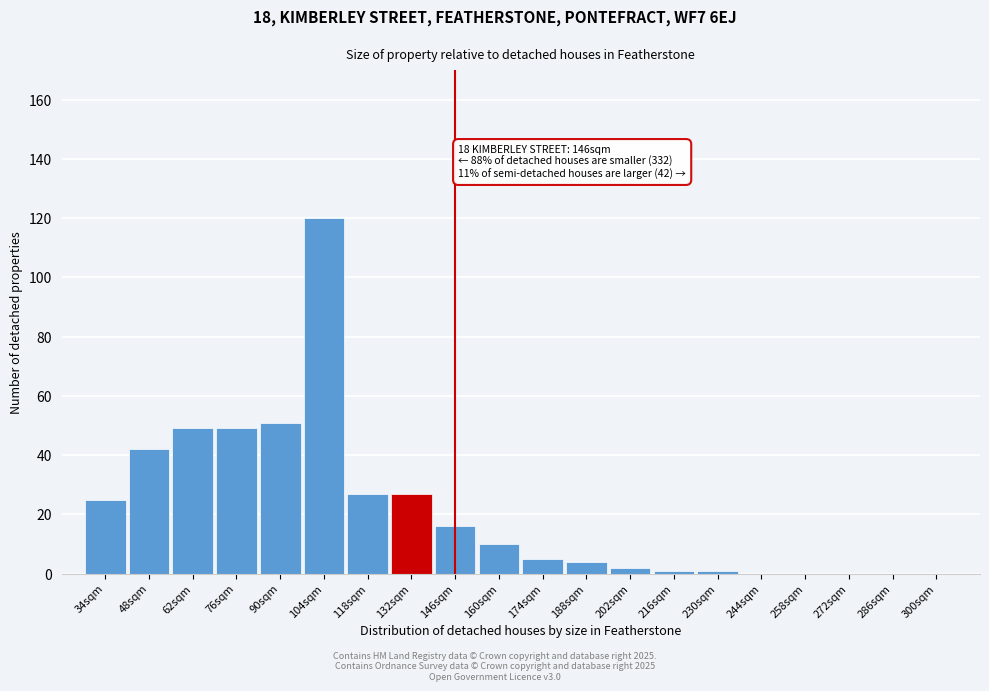

Reading left to right, transcribe all the data shown in this chart.

34sqm=25	48sqm=42	62sqm=49	76sqm=49	90sqm=51	104sqm=120	118sqm=27	132sqm=27	146sqm=16	160sqm=10	174sqm=5	188sqm=4	202sqm=2	216sqm=1	230sqm=1	244sqm=0	258sqm=0	272sqm=0	286sqm=0	300sqm=0